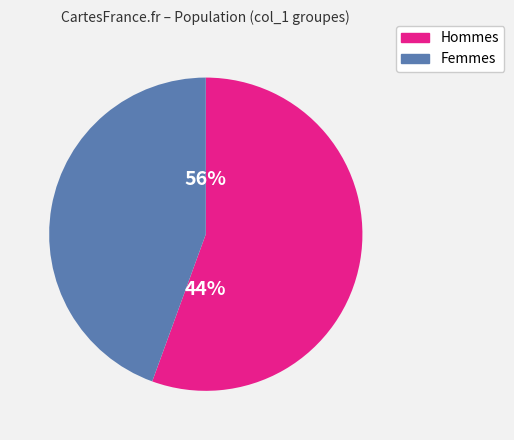

Combined, do 7 and 4 account for over 50%?

No